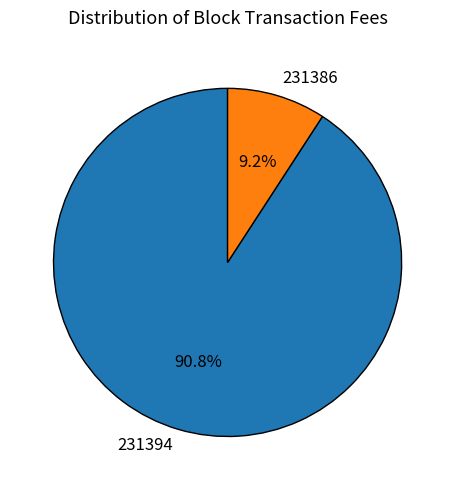

Does 231394 account for over 50% of the chart?

Yes